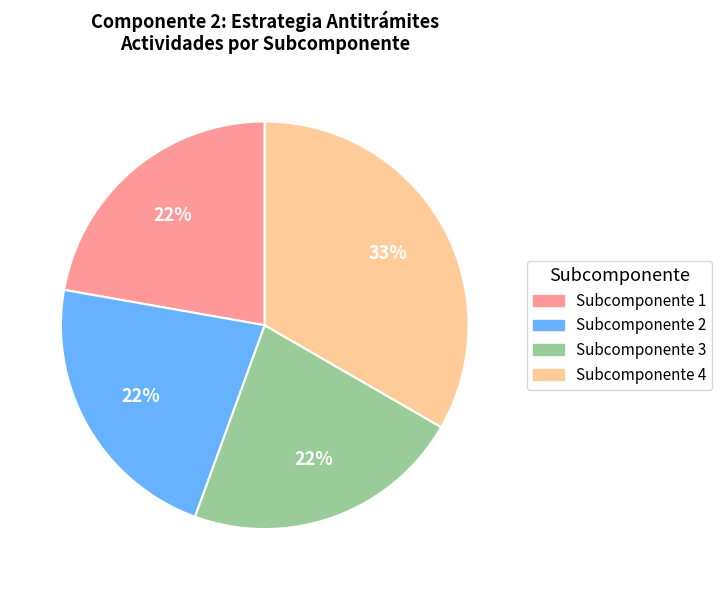

Combined, do Subcomponente 1 and Subcomponente 2 account for over 50%?

No